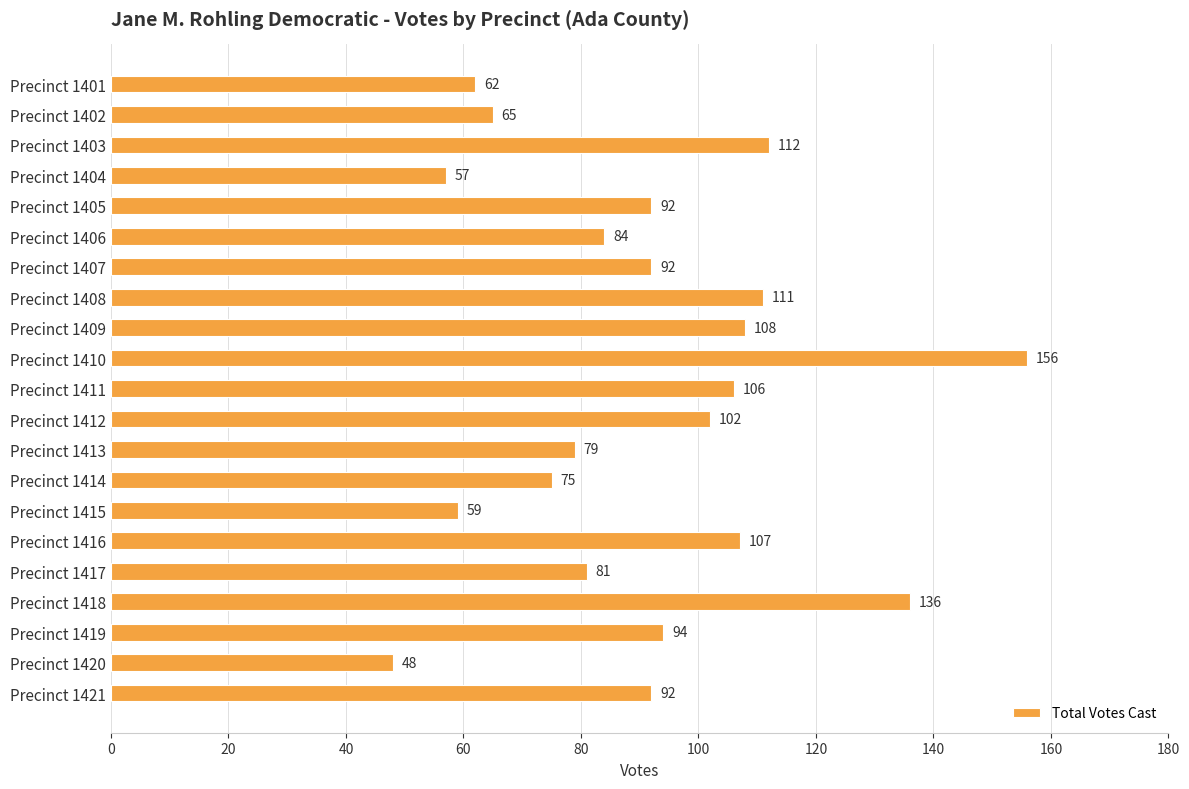

What is the greatest value displayed?

156